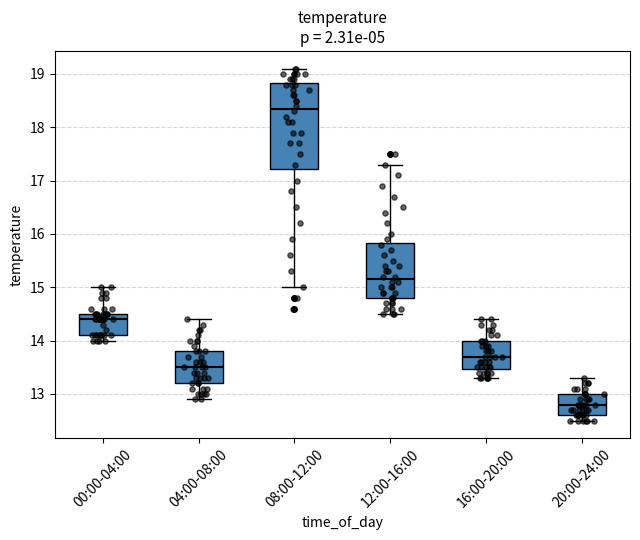

Where does the median line of the box for 12:00-16:00 sit on the y-axis? The values are not printed on the chart, so give them approximately, as read against the axis.

15.2